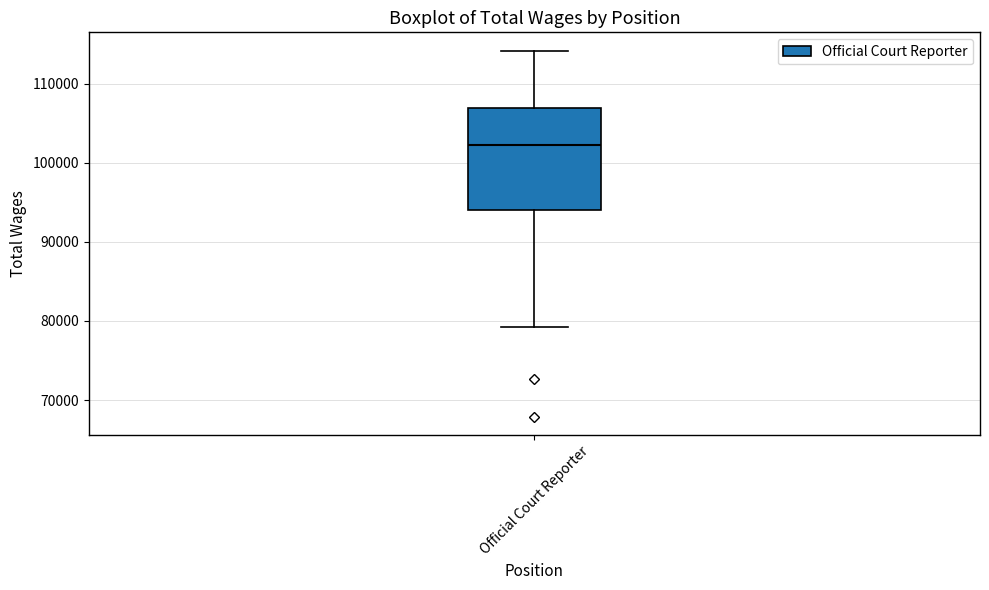

Transcribe this box plot: give where the median line is, the range the box spans, and where the two whiskers end, as read against the y-axis. The values are not printed on the chart, so give them approximately, as read against the axis.

median 102000, box 94000 to 107000, whiskers 79000 to 114000